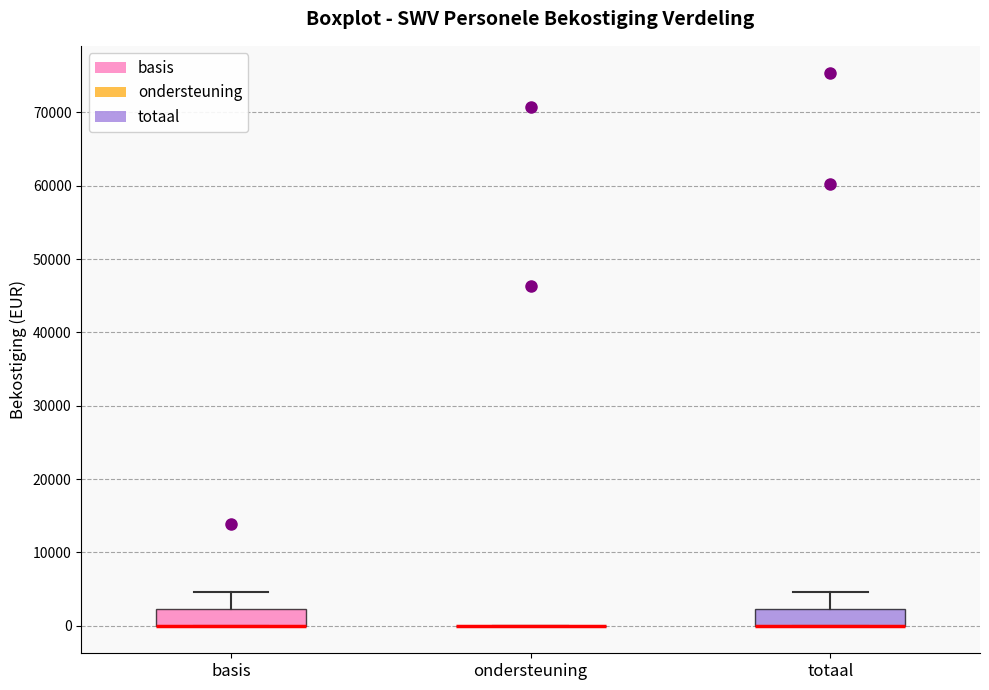

Reading left to right, read every box against the y-axis: the position of its median line, the range the box covers, and the ends of its whiskers. The values are not printed on the chart, so give them approximately, as read against the axis.

basis: median 0 (drawn on the box's lower edge), box 0 to 2000, whiskers 0 to 5000
ondersteuning: box collapsed to a line at 0, whiskers 0 to 0
totaal: median 0 (drawn on the box's lower edge), box 0 to 2000, whiskers 0 to 5000